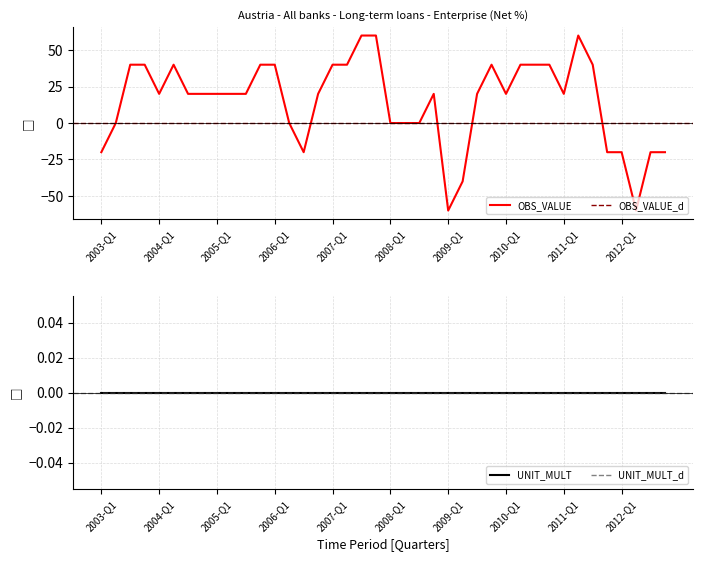

What is the minimum value shown in the chart?

-60